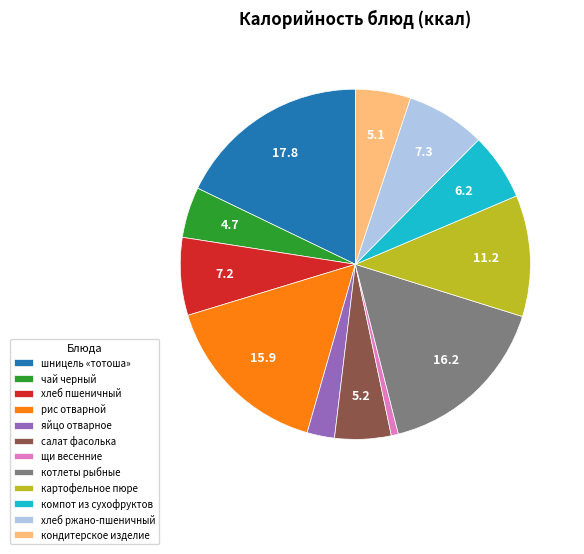

Is the sum of картофельное пюре and компот из сухофруктов greater than half?

No